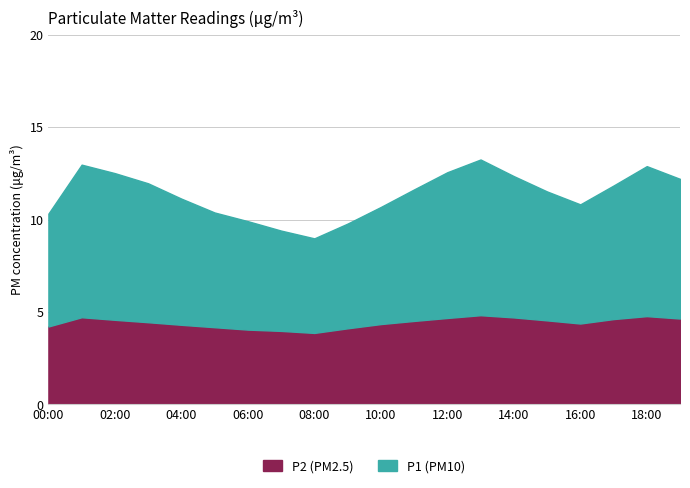

What is the label of the 7th point from the left?

06:00